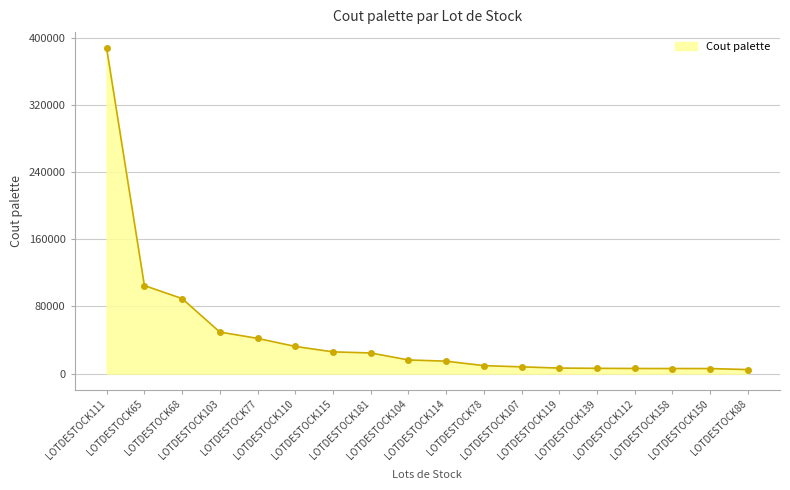

What is the maximum value shown in the chart?

387208.0